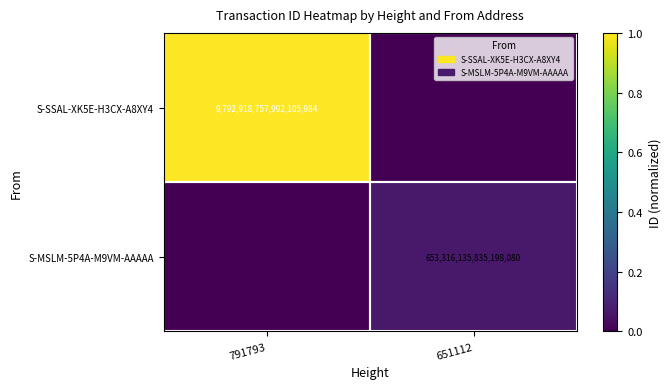

True or false: S-MSLM-5P4A-M9VM-AAAAA has a value of 268688581288230048 at 651112.

False